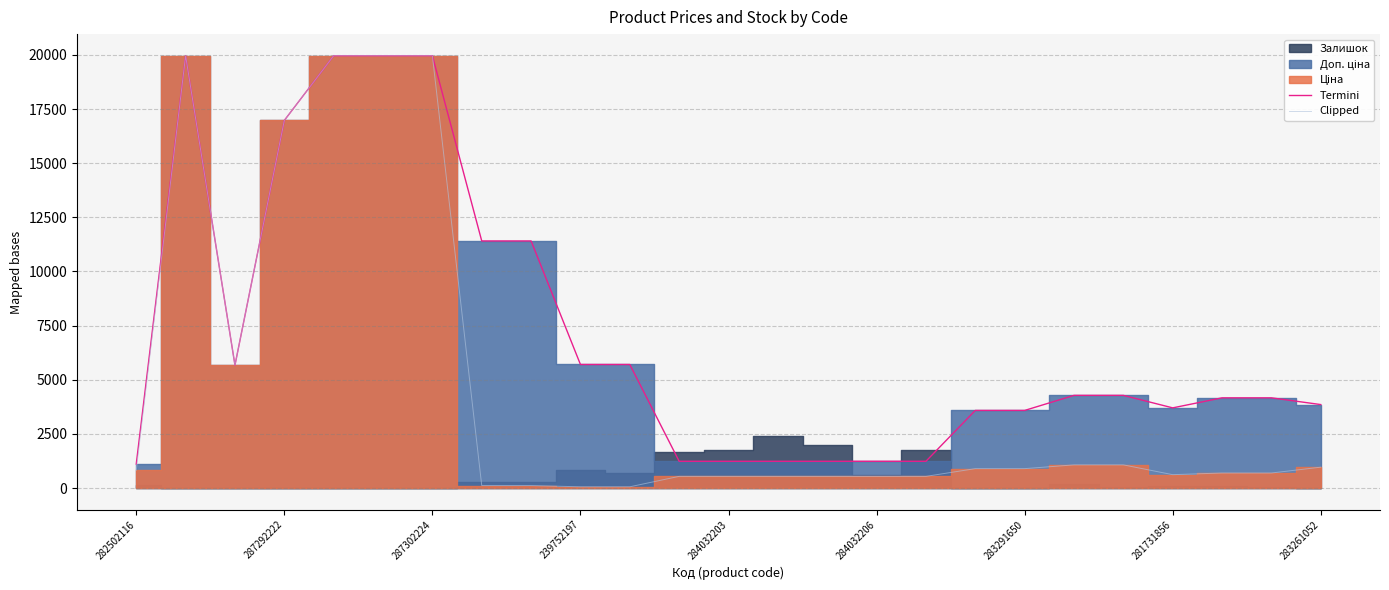

Which series has the widest spread of values?

Clipped